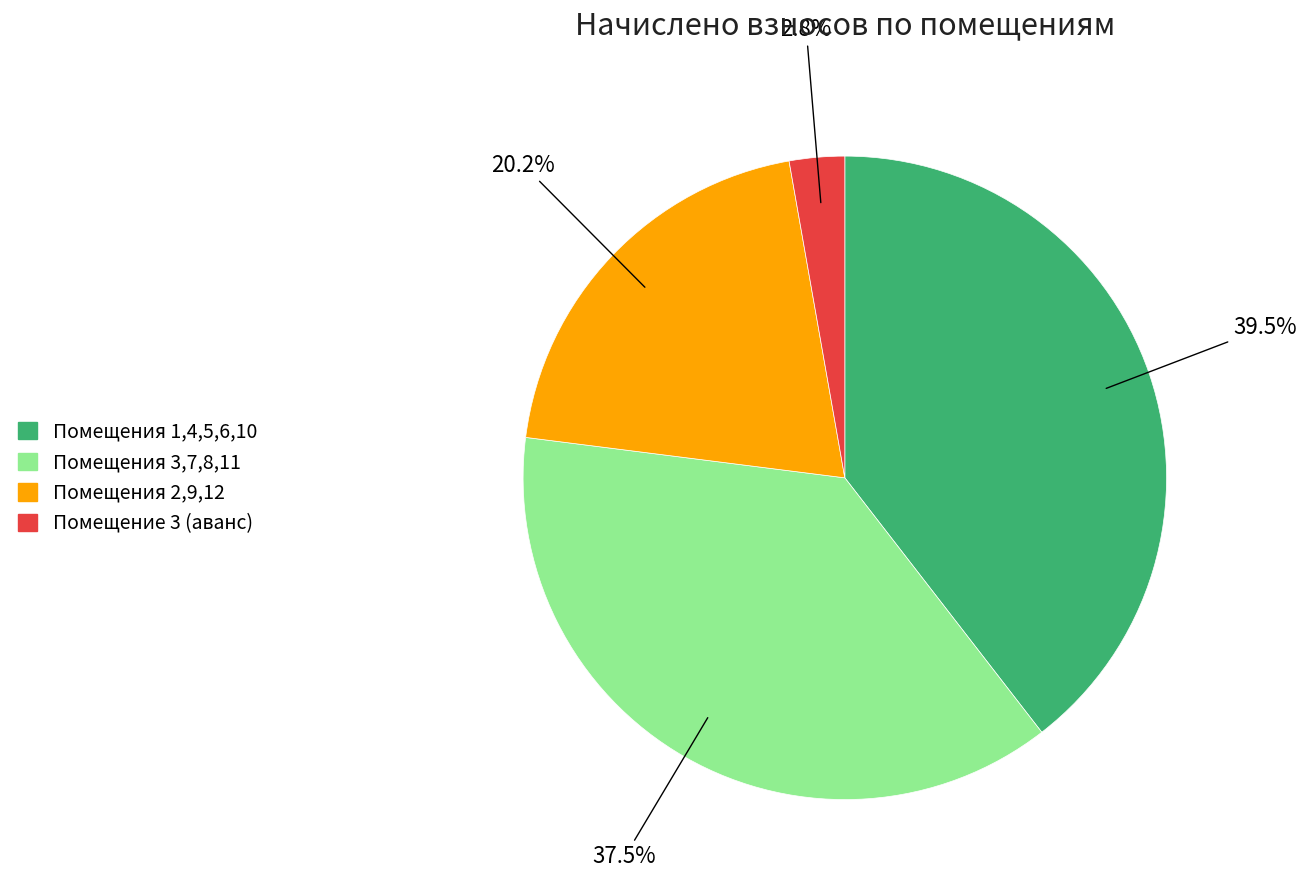

Count the number of slices in the pie.

4